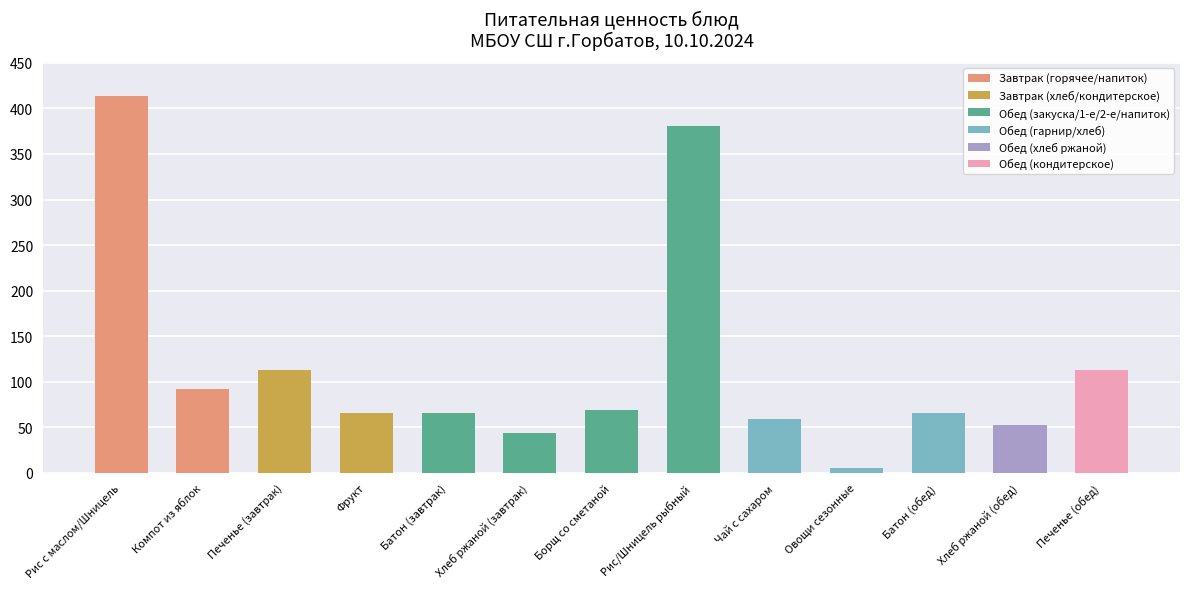

What is the label of the 12th bar from the left?

Хлеб ржаной (обед)